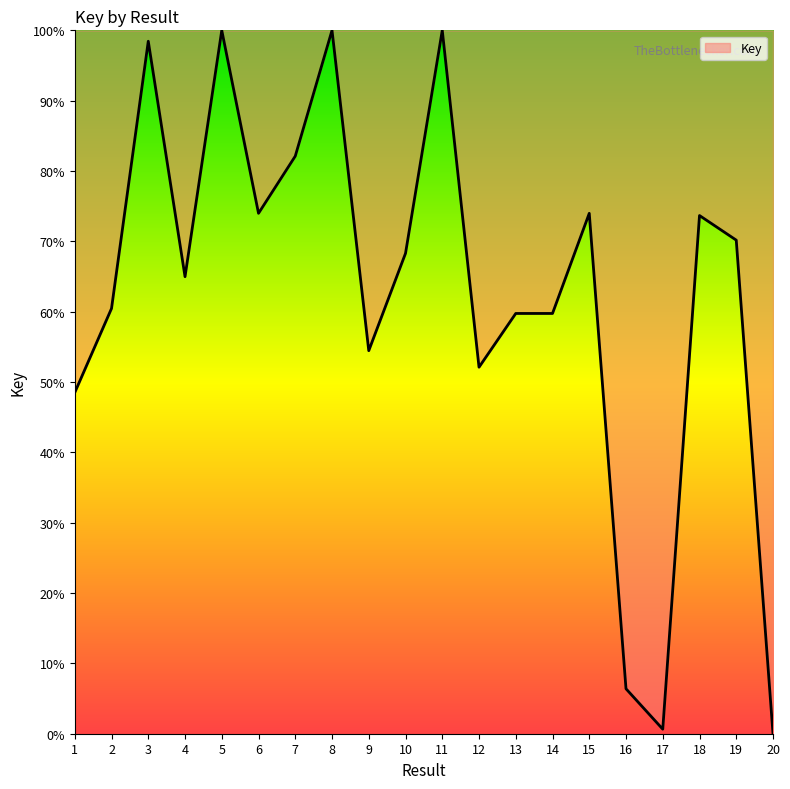

What is the ratio of the value at 18 to the value at 16?

11.5